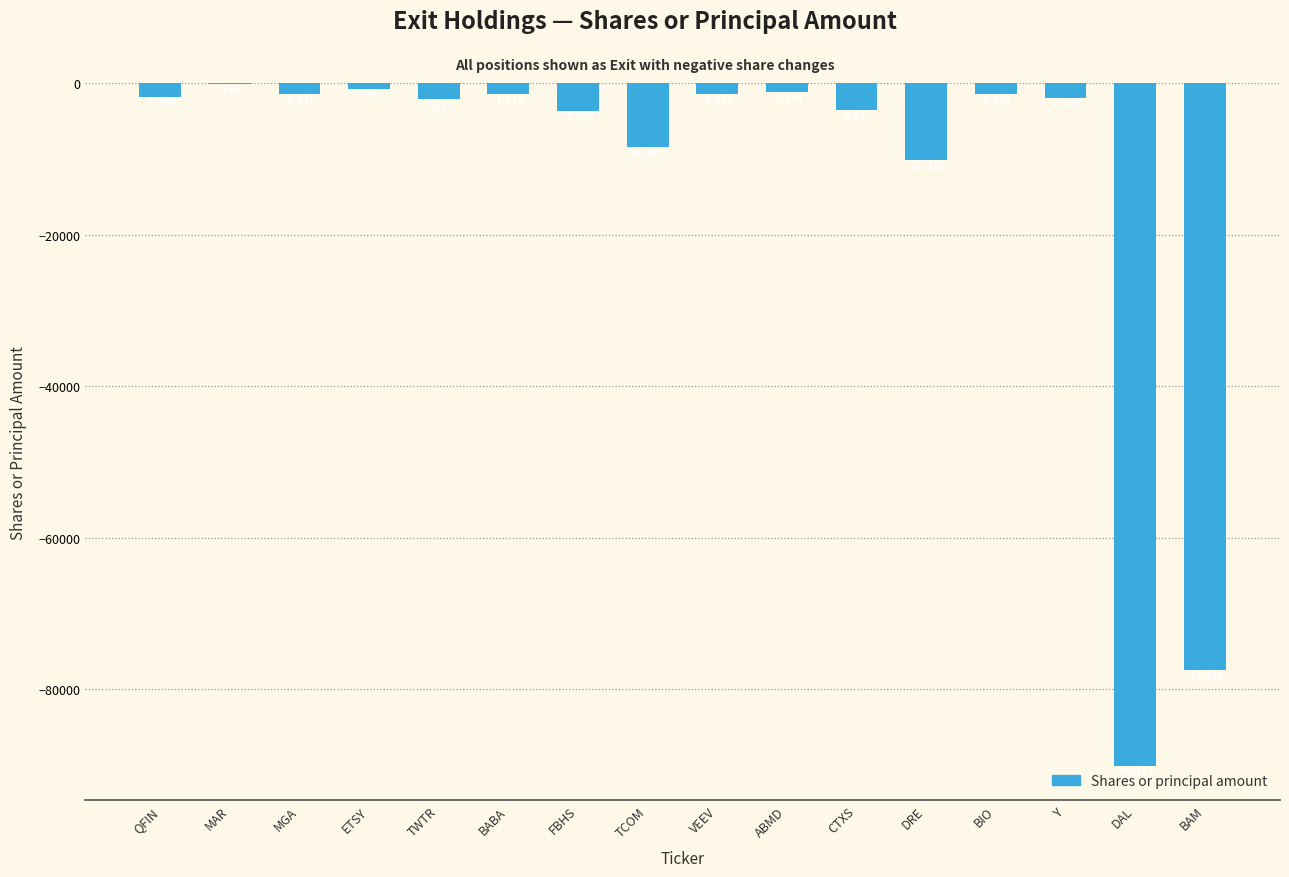

Between MGA and MAR, which is larger?

MAR